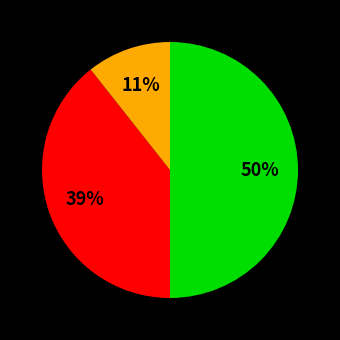

To the nearest percent, what is the average slice percentage?

33%